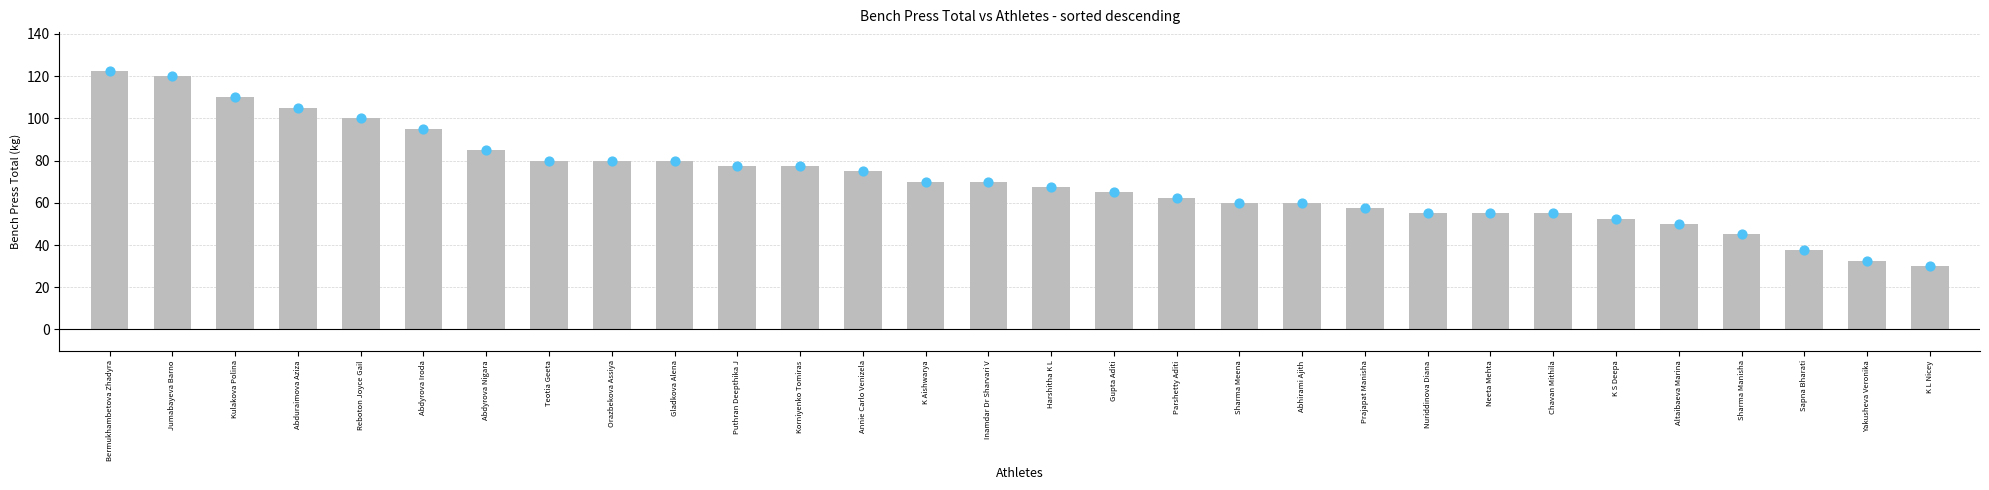

What is the ratio of the value at Korniyenko Tomiras to the value at K S Deepa?

1.5